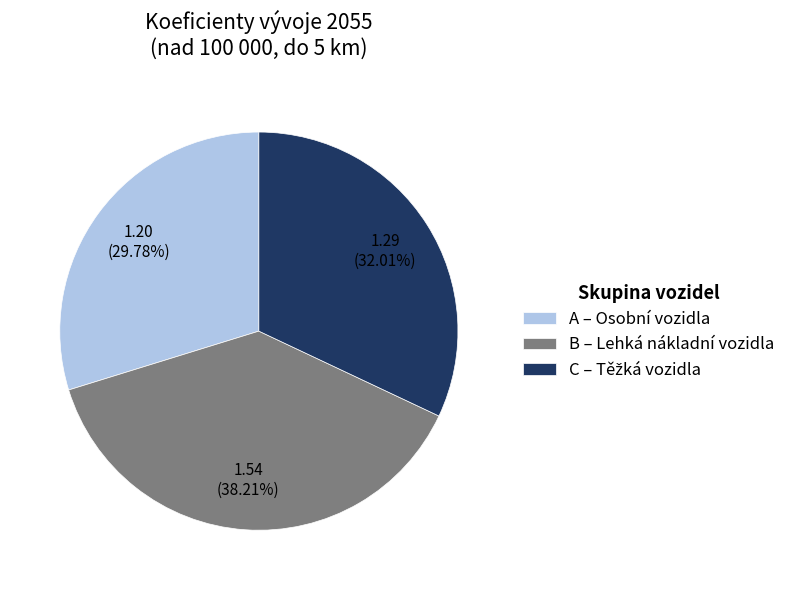

How many slices are in this pie chart?

3